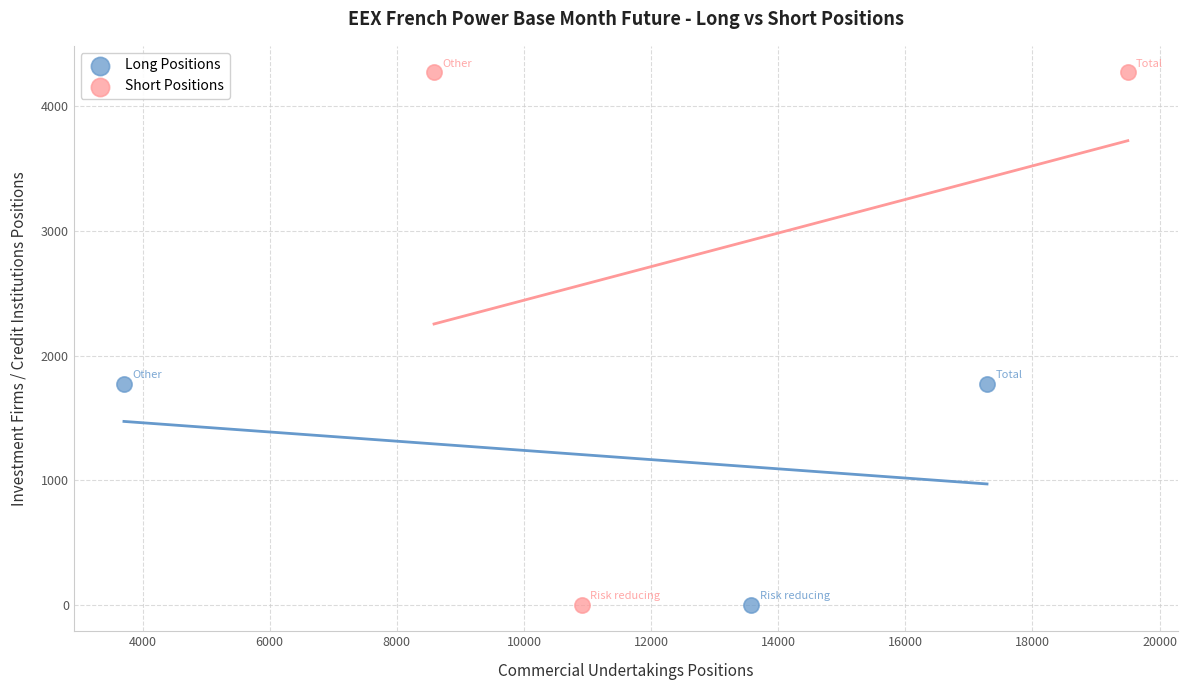

What are all the series names shown in the legend?

Long Positions, Short Positions